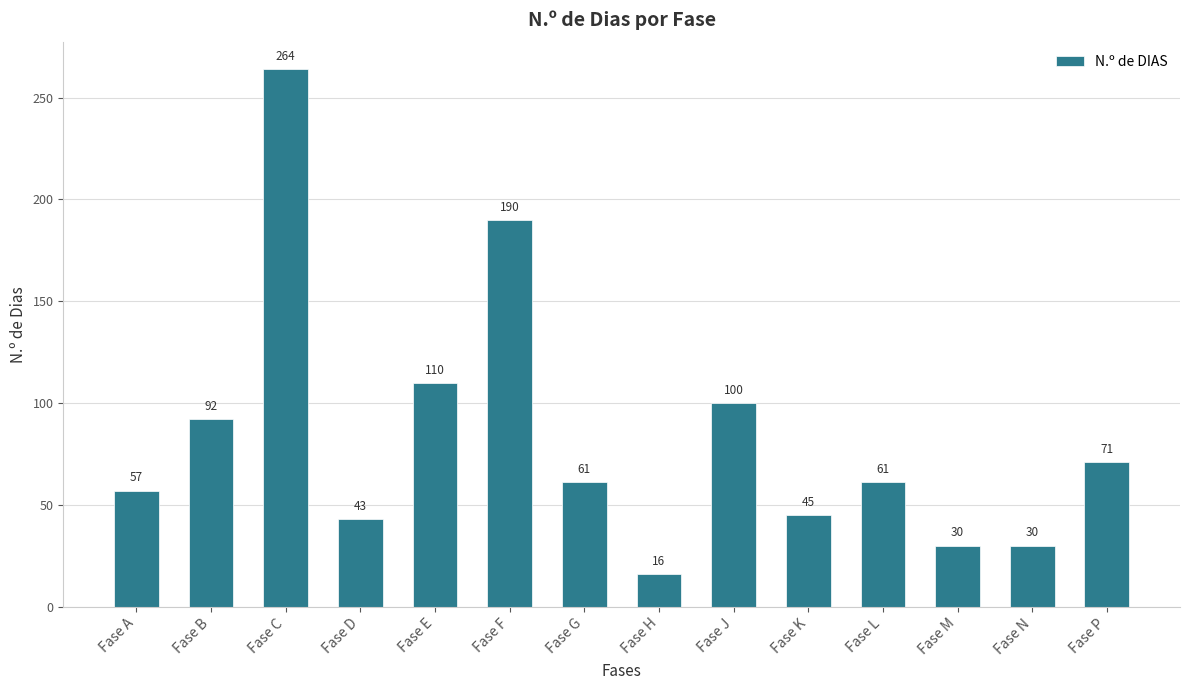

True or false: the data shows 67 at Fase K.

False